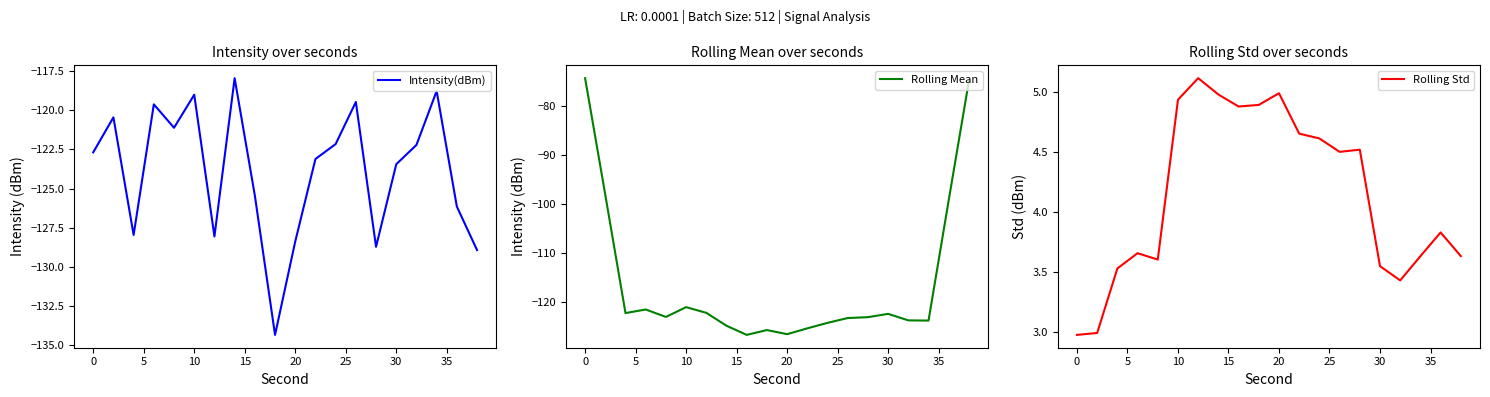

In Rolling Std, how many points are lower than both neighbors (excluding endpoints)?

4